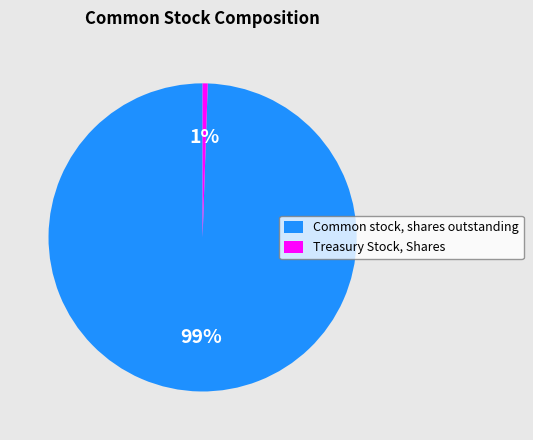

Which category has the smallest portion of the pie?

Treasury Stock, Shares